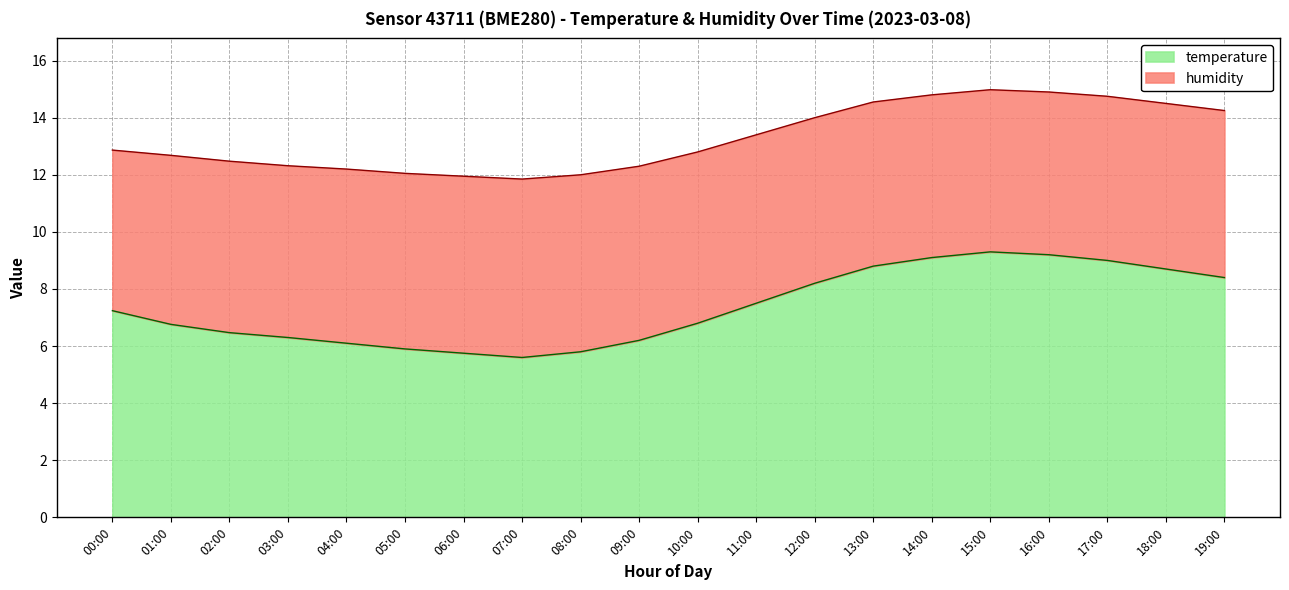

List the labels in order of value, largest first.

15:00, 16:00, 14:00, 17:00, 13:00, 18:00, 19:00, 12:00, 11:00, 00:00, 10:00, 01:00, 02:00, 03:00, 09:00, 04:00, 05:00, 08:00, 06:00, 07:00